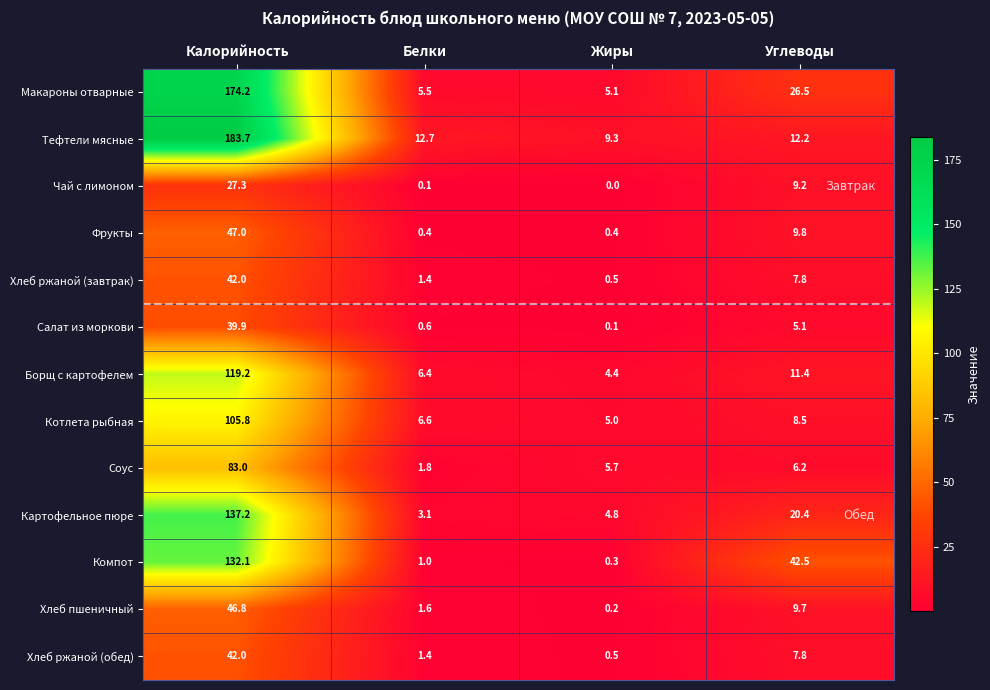

Which series changed the most between Белки and Жиры?

Соус